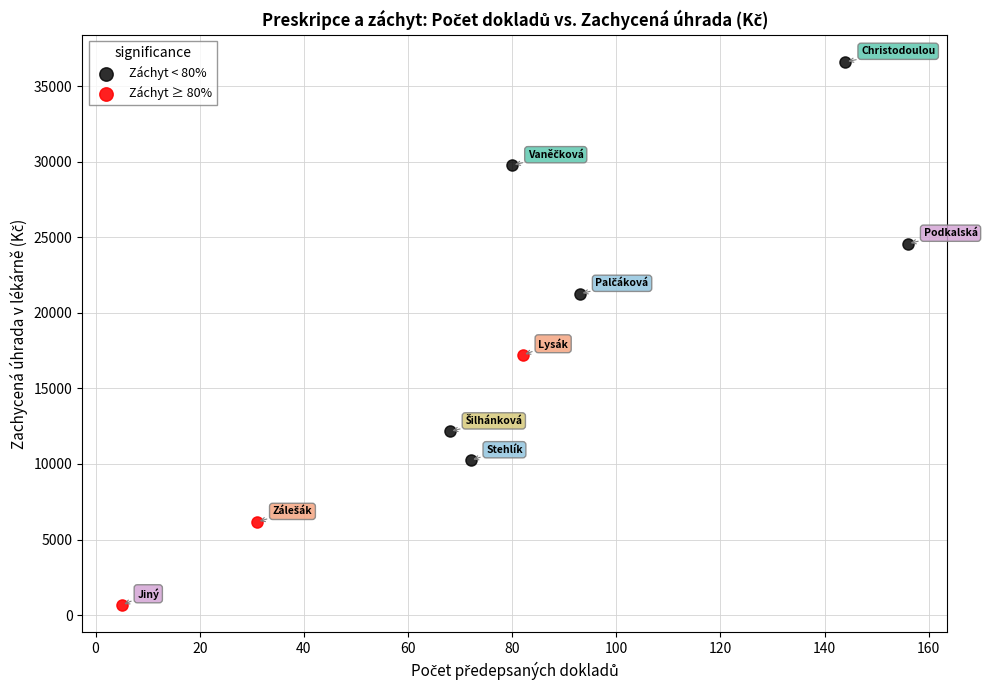

Which series has the largest Y range (max minus min)?

Záchyt < 80%